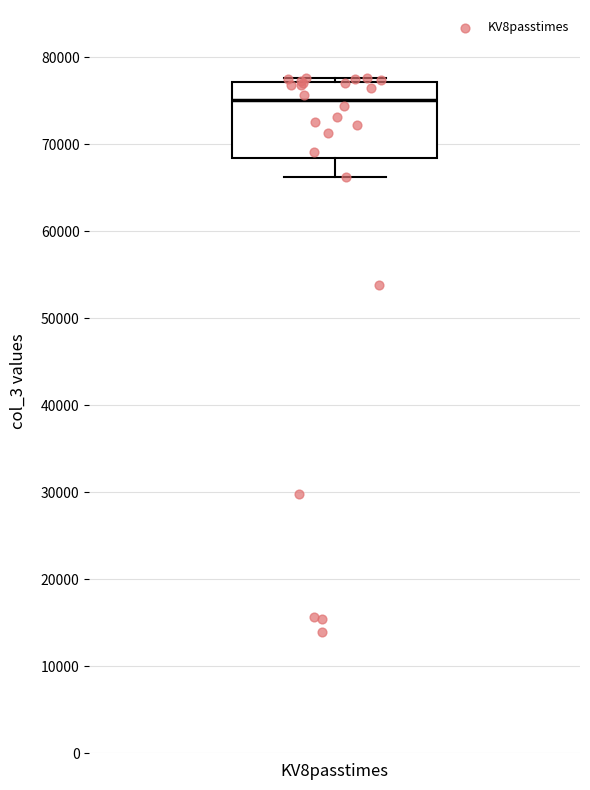

Where does the lower whisker of the box for KV8passtimes end on the y-axis? The values are not printed on the chart, so give them approximately, as read against the axis.

66000